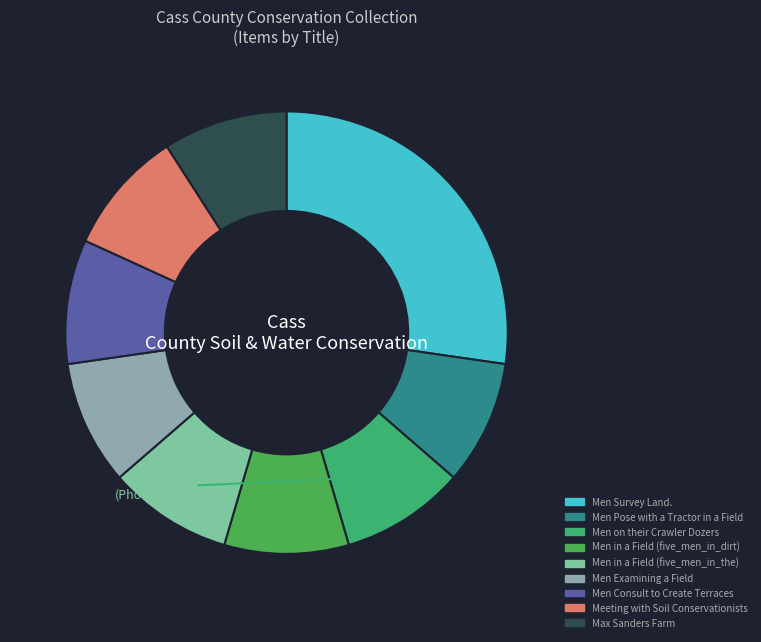

Rank the categories by value from highest to lowest.

Men Survey Land., Men Pose with a Tractor in a Field, Men on their Crawler Dozers, Men in a Field (five_men_in_dirt), Men in a Field (five_men_in_the), Men Examining a Field, Men Consult to Create Terraces, Meeting with Soil Conservationists, Max Sanders Farm